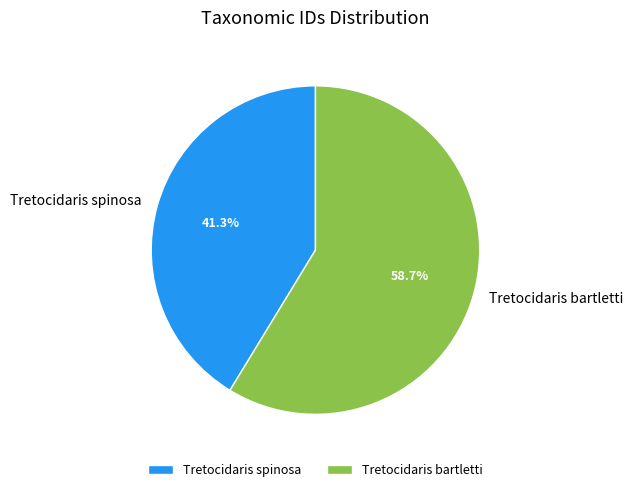

Does Tretocidaris bartletti account for over 50% of the chart?

Yes